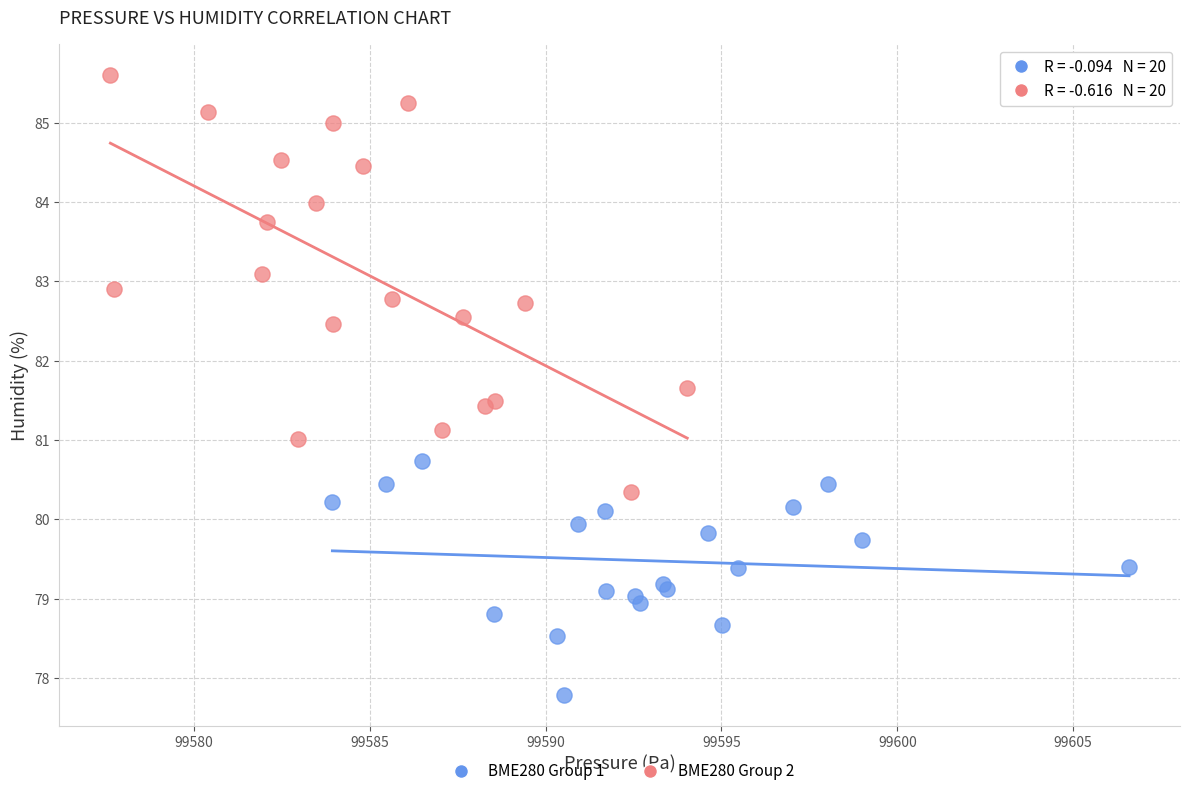

Which series has the widest spread of Y values?

BME280 Group 2